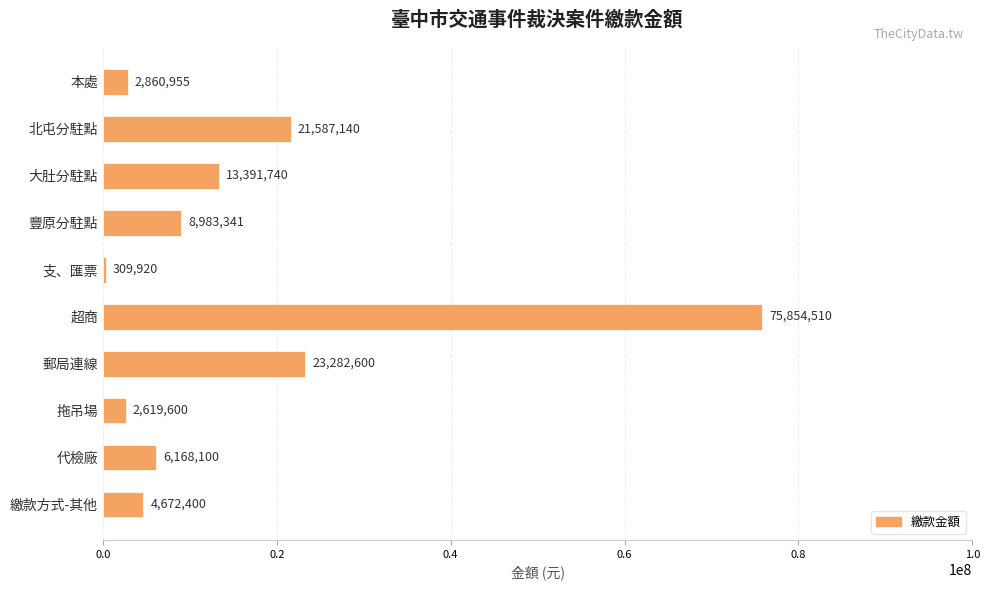

Is it true that the value at 郵局連線 is 15117816?

False